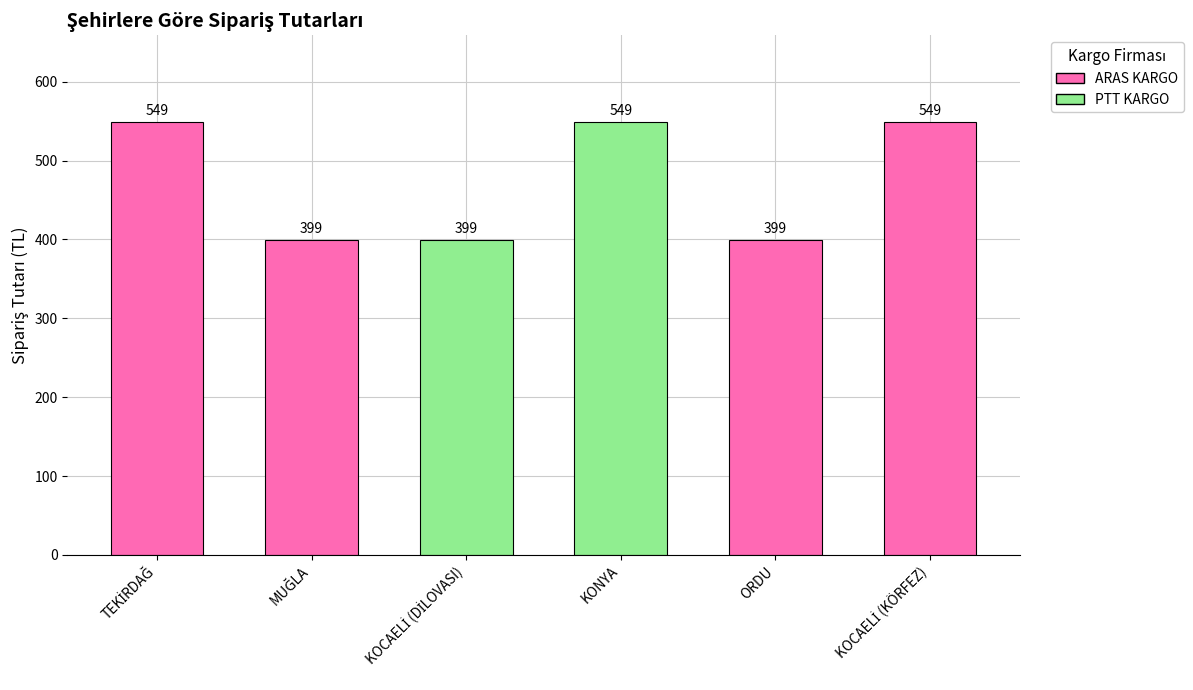

Reading left to right, transcribe all the data shown in this chart.

549	399	399	549	399	549